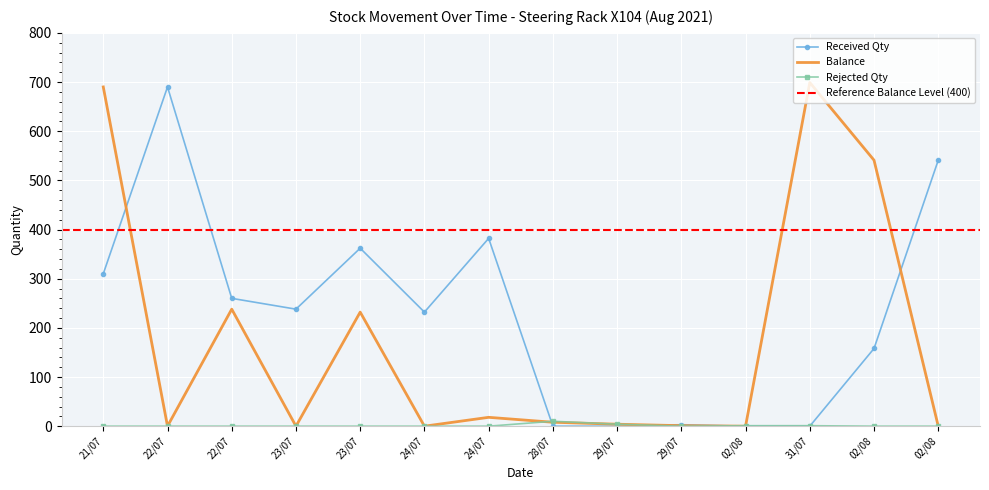

The value of Balance at 24/07 is -240. True or false?

False